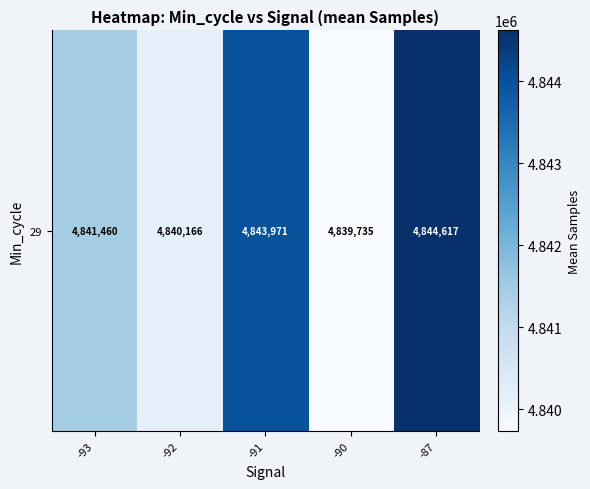

Which has a higher value, -93 or -87?

-87